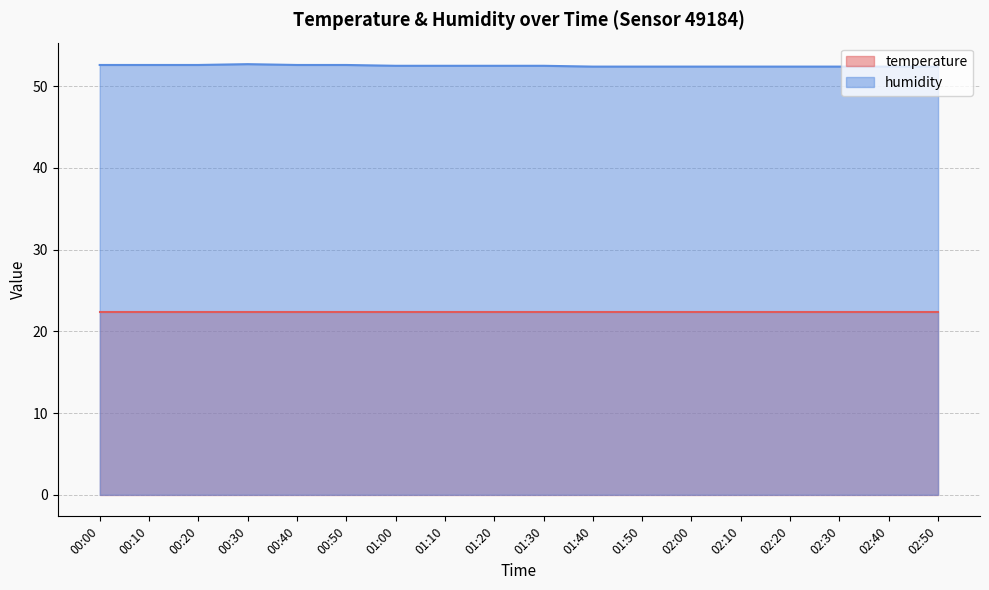

What is the minimum value shown in the chart?

22.4